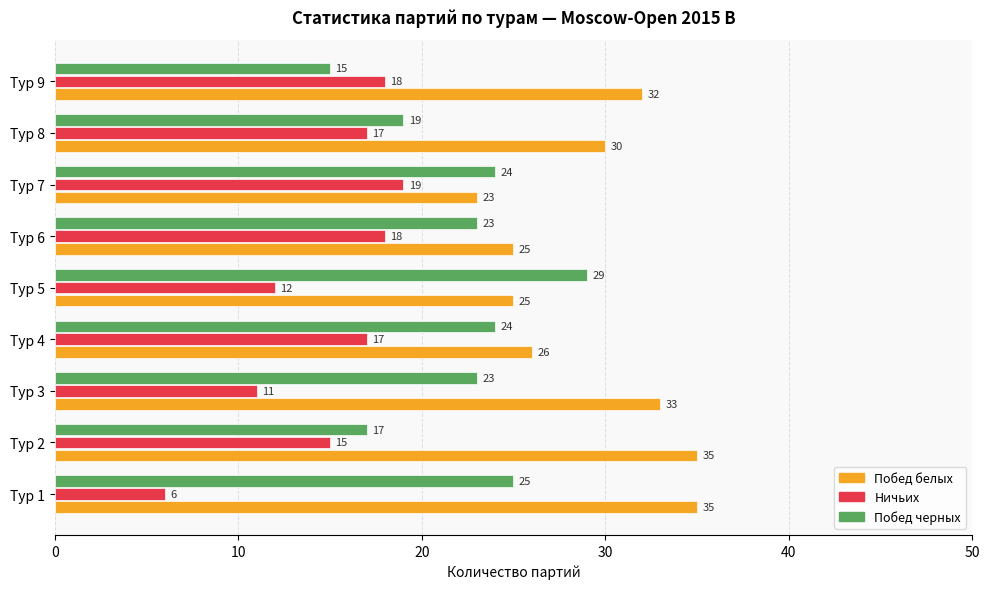

At Тур 6, list the series in order from largest to smallest.

Побед белых, Побед черных, Ничьих